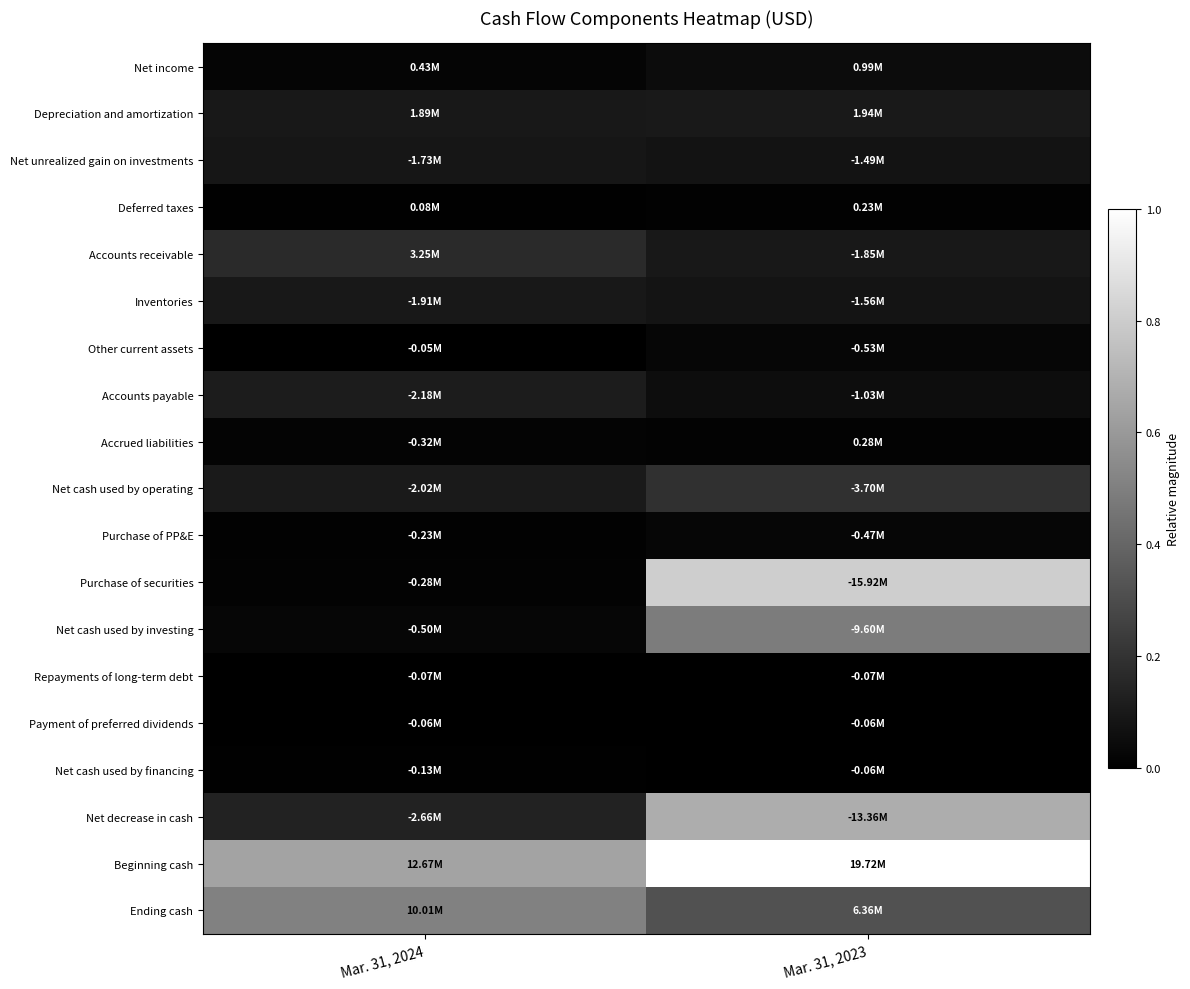

Reading left to right, list all the values displayed in this chart.

Net income: Mar. 31, 2024=0.0	Mar. 31, 2023=0.1
Depreciation and amortization: Mar. 31, 2024=0.1	Mar. 31, 2023=0.1
Net unrealized gain on investments: Mar. 31, 2024=0.1	Mar. 31, 2023=0.1
Deferred taxes: Mar. 31, 2024=0.0	Mar. 31, 2023=0.0
Accounts receivable: Mar. 31, 2024=0.2	Mar. 31, 2023=0.1
Inventories: Mar. 31, 2024=0.1	Mar. 31, 2023=0.1
Other current assets: Mar. 31, 2024=0.0	Mar. 31, 2023=0.0
Accounts payable: Mar. 31, 2024=0.1	Mar. 31, 2023=0.1
Accrued liabilities: Mar. 31, 2024=0.0	Mar. 31, 2023=0.0
Net cash used by operating: Mar. 31, 2024=0.1	Mar. 31, 2023=0.2
Purchase of PP&E: Mar. 31, 2024=0.0	Mar. 31, 2023=0.0
Purchase of securities: Mar. 31, 2024=0.0	Mar. 31, 2023=0.8
Net cash used by investing: Mar. 31, 2024=0.0	Mar. 31, 2023=0.5
Repayments of long-term debt: Mar. 31, 2024=0.0	Mar. 31, 2023=0.0
Payment of preferred dividends: Mar. 31, 2024=0.0	Mar. 31, 2023=0.0
Net cash used by financing: Mar. 31, 2024=0.0	Mar. 31, 2023=0.0
Net decrease in cash: Mar. 31, 2024=0.1	Mar. 31, 2023=0.7
Beginning cash: Mar. 31, 2024=0.6	Mar. 31, 2023=1.0
Ending cash: Mar. 31, 2024=0.5	Mar. 31, 2023=0.3